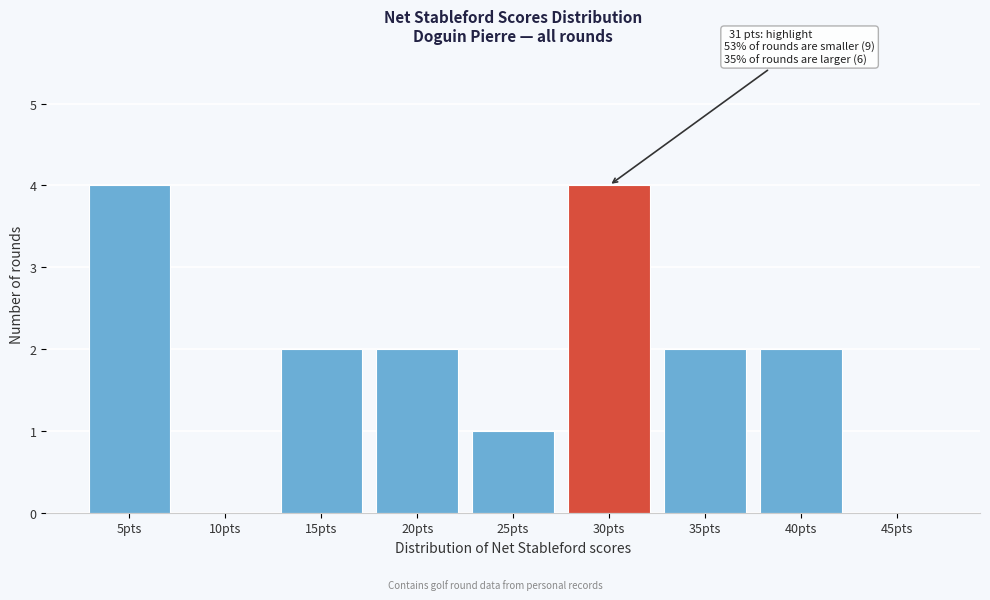

Reading left to right, transcribe all the data shown in this chart.

5pts=4	10pts=0	15pts=2	20pts=2	25pts=1	30pts=4	35pts=2	40pts=2	45pts=0